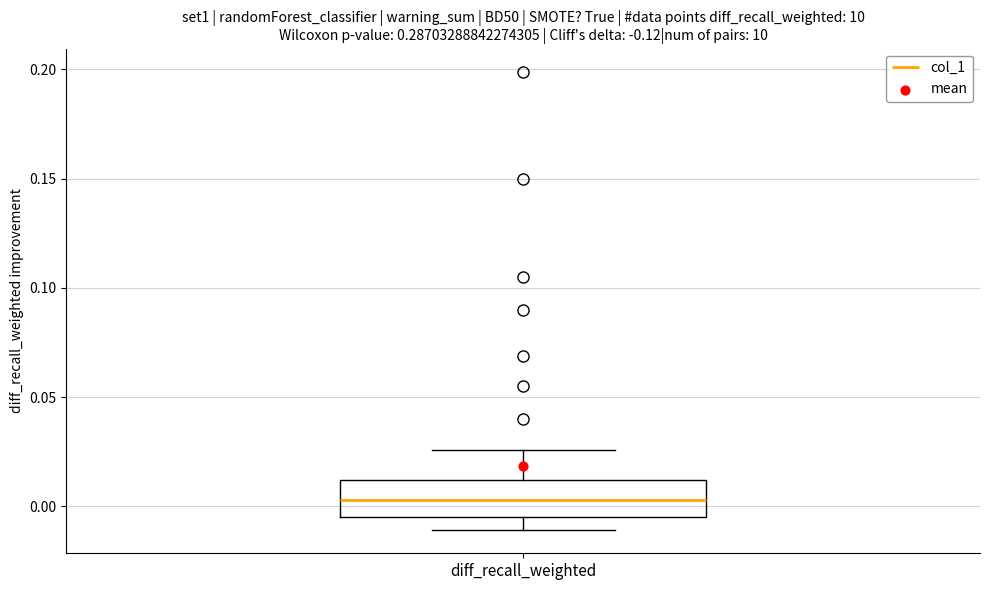

Where is the lower edge of the box for diff_recall_weighted on the y-axis? The values are not printed on the chart, so give them approximately, as read against the axis.

-0.005